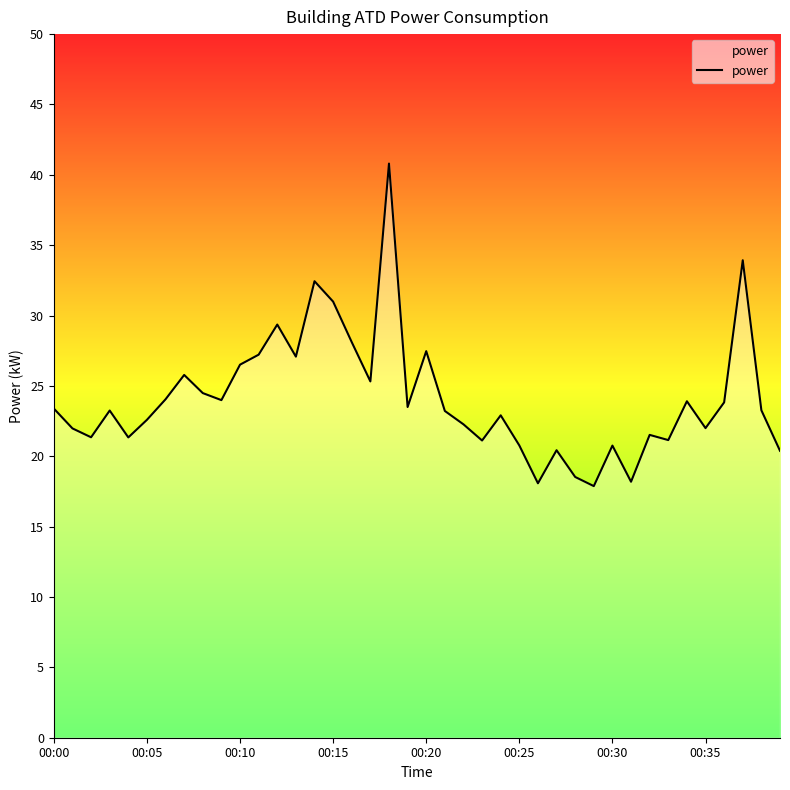

What is the greatest value displayed?

40.8